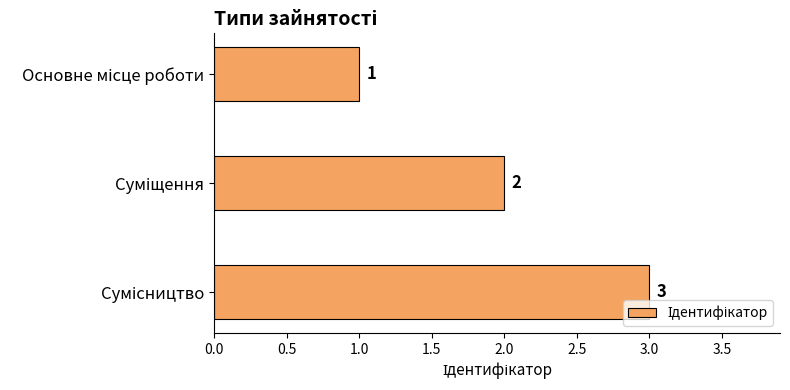

How many values are below 2?

1